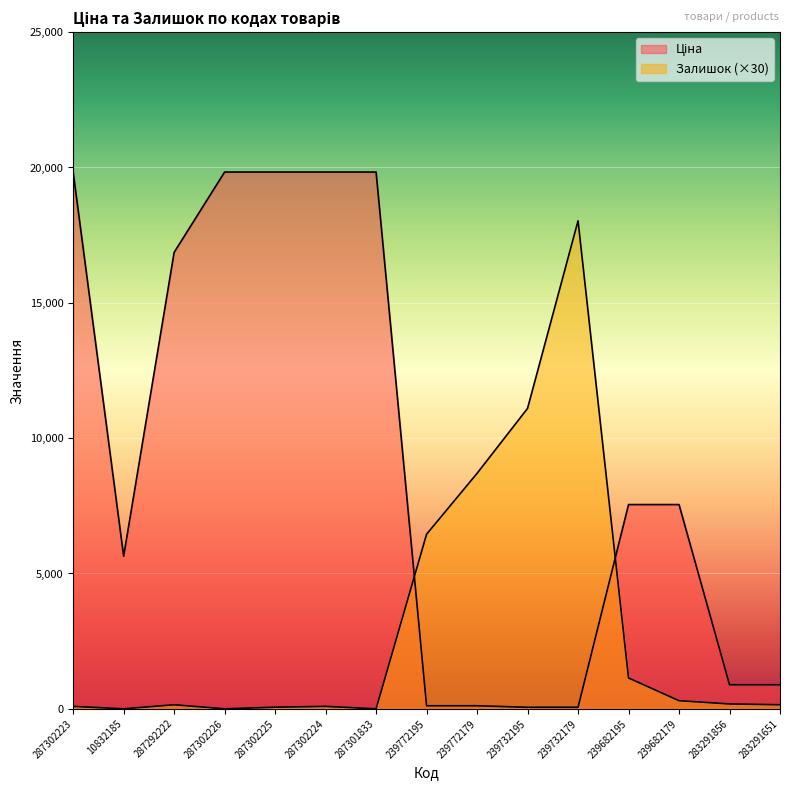

How many lines are shown in the chart?

2